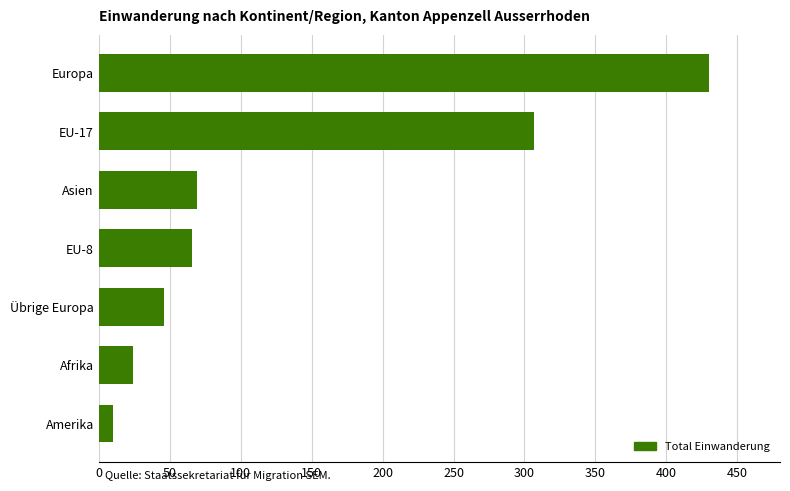

What is the smallest value displayed?

10